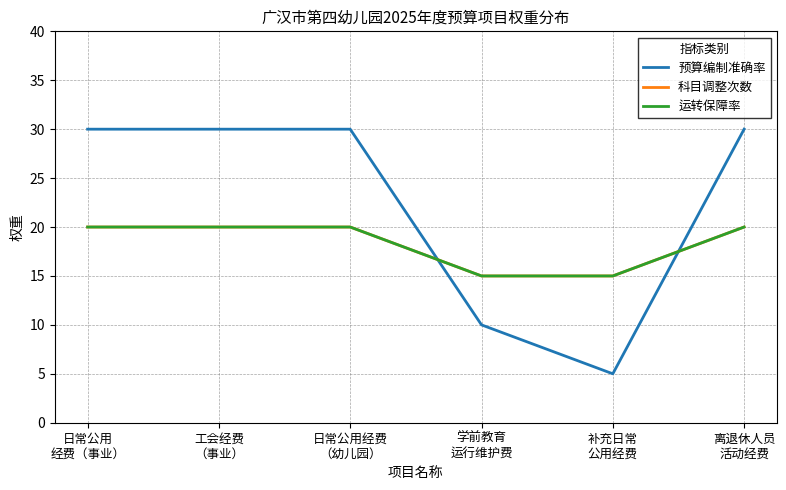

At which label does 预算编制准确率 reach its peak?

日常公用
经费（事业）